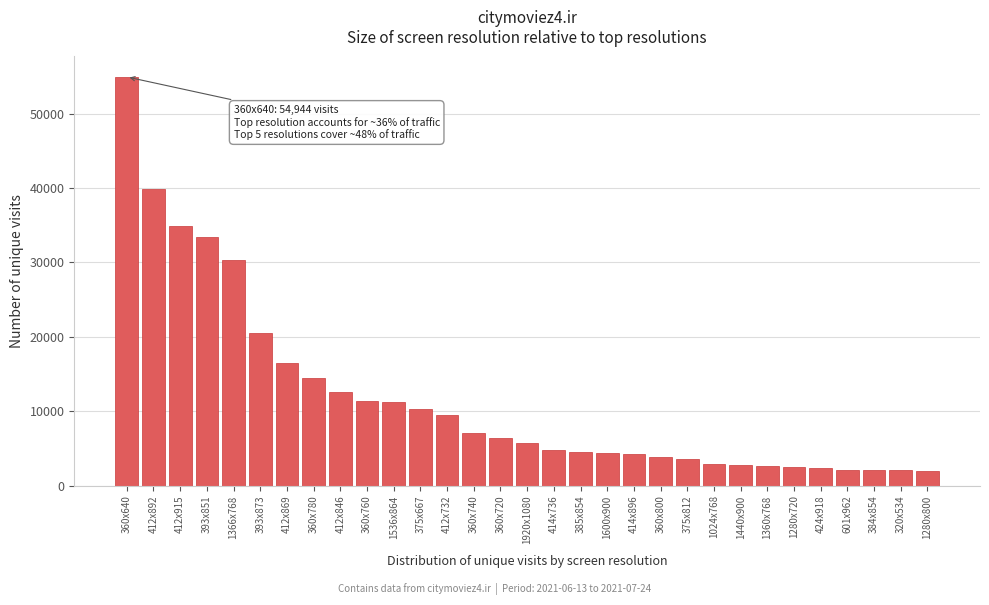

What is the difference between the values at 375x667 and 414x736?

5570